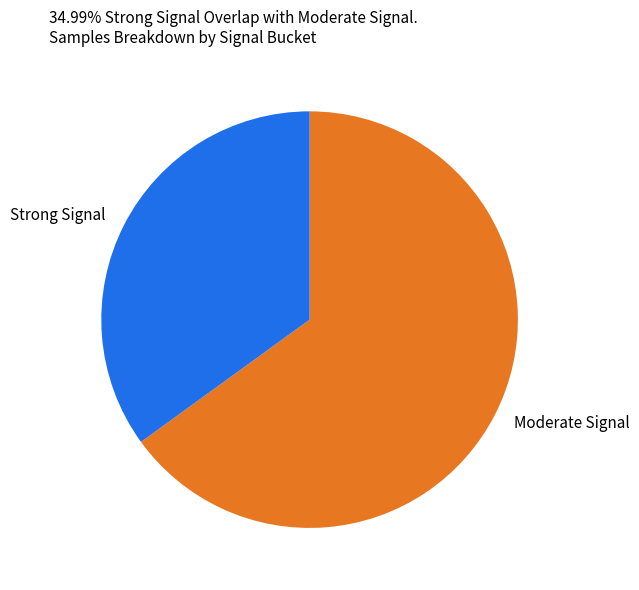

The Strong Signal slice represents 48% of the pie. True or false?

False